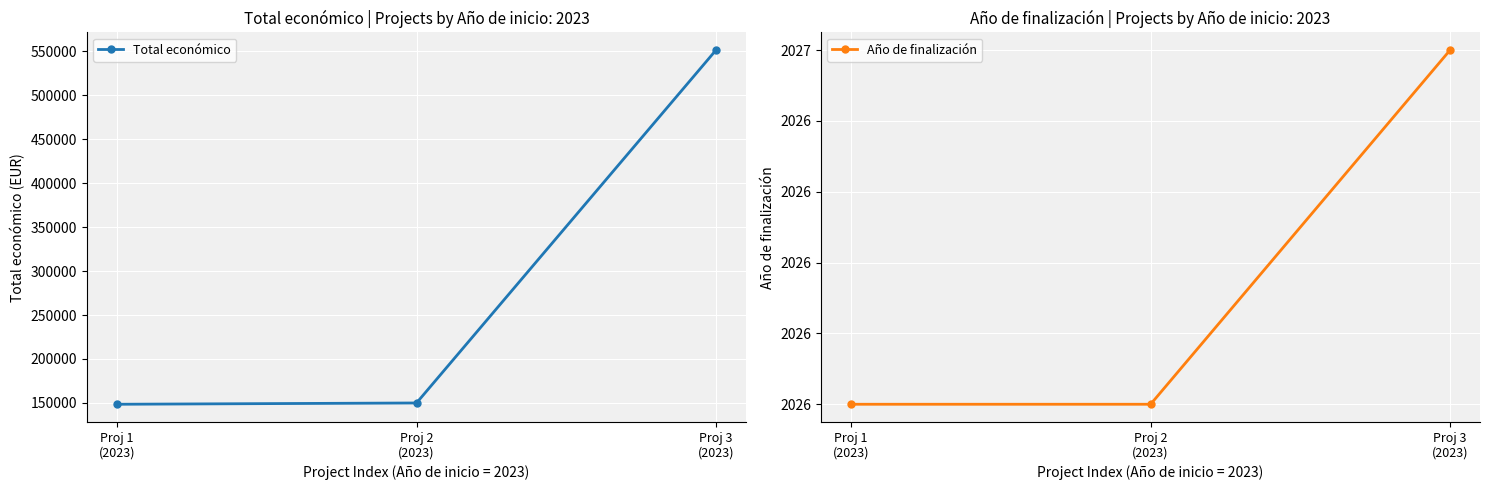

What position from the right is Proj 2
(2023)?

2